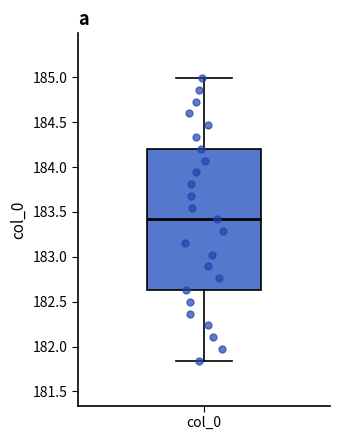

Read this box plot against the y-axis: the position of the median line, the range covered by the box, and the ends of both whiskers. The values are not printed on the chart, so give them approximately, as read against the axis.

median 183.40, box 182.65 to 184.20, whiskers 181.85 to 185.00